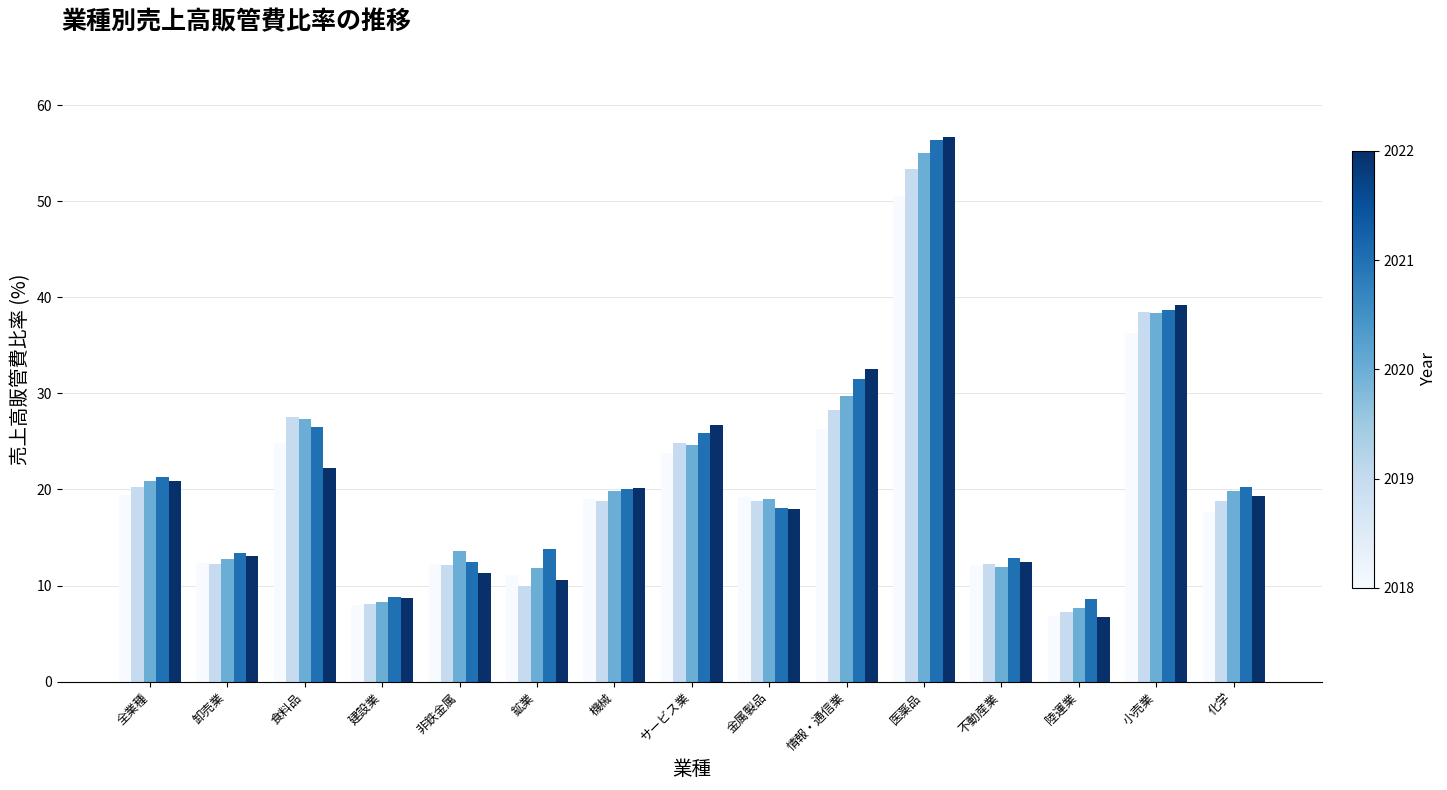

What is the difference between the highest and lowest values at 小売業?

2.9